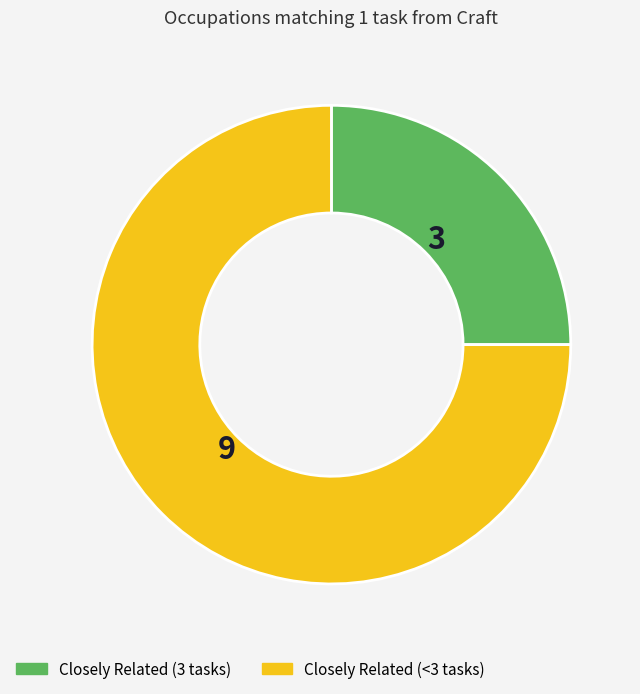

Is there a majority slice in this chart?

Yes